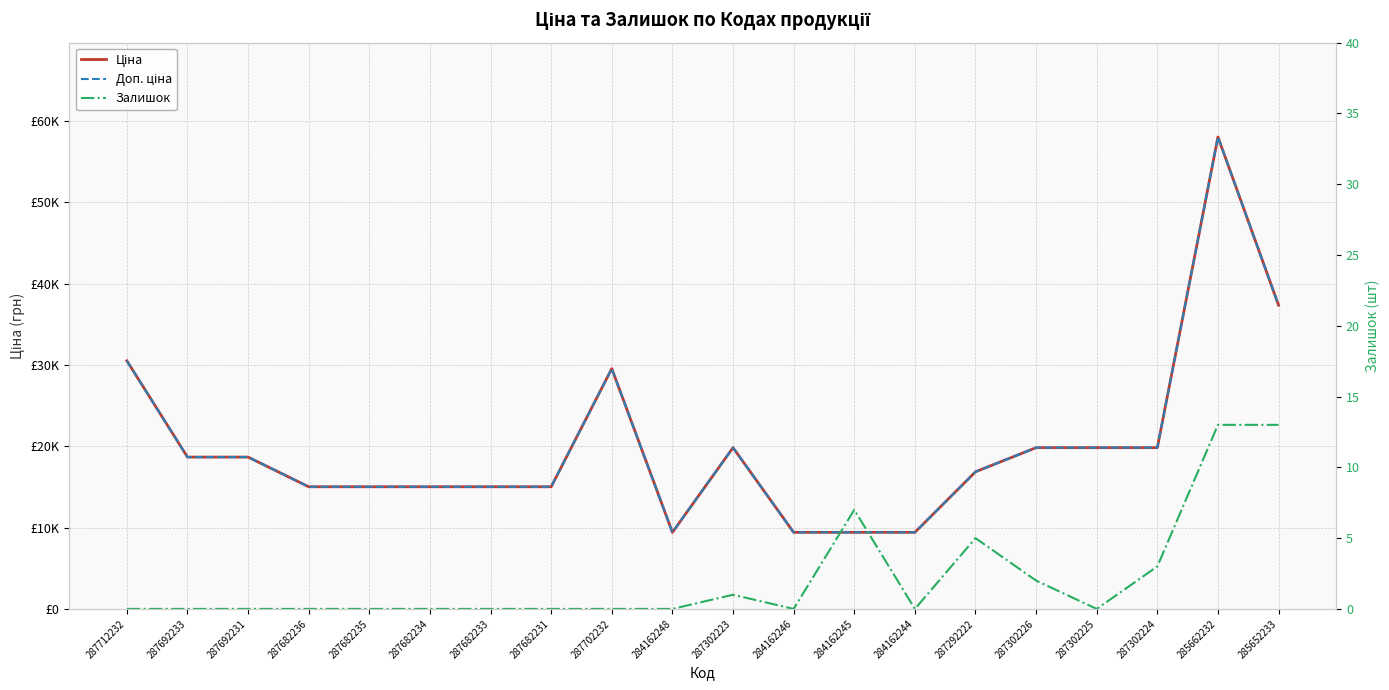

What is the sum of all Ціна values?

401735.2